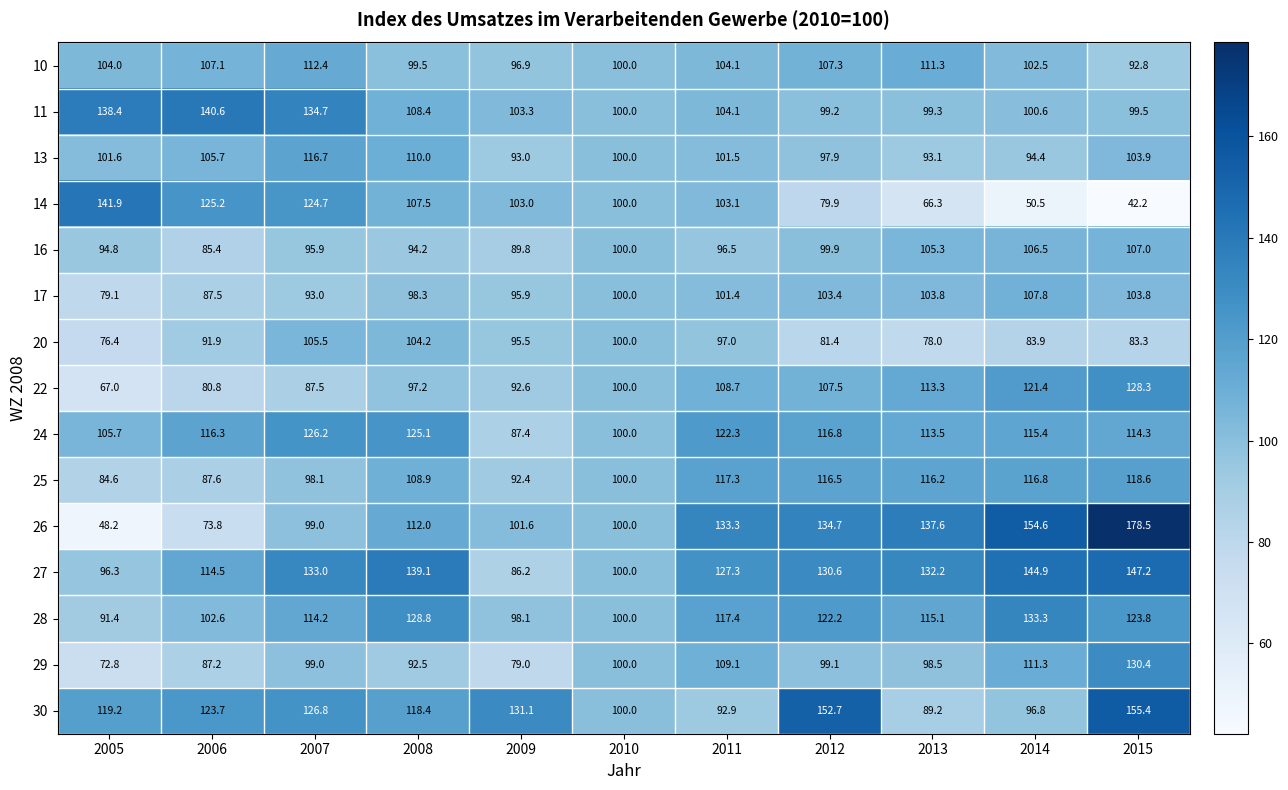

What is the maximum value shown in the chart?

178.5